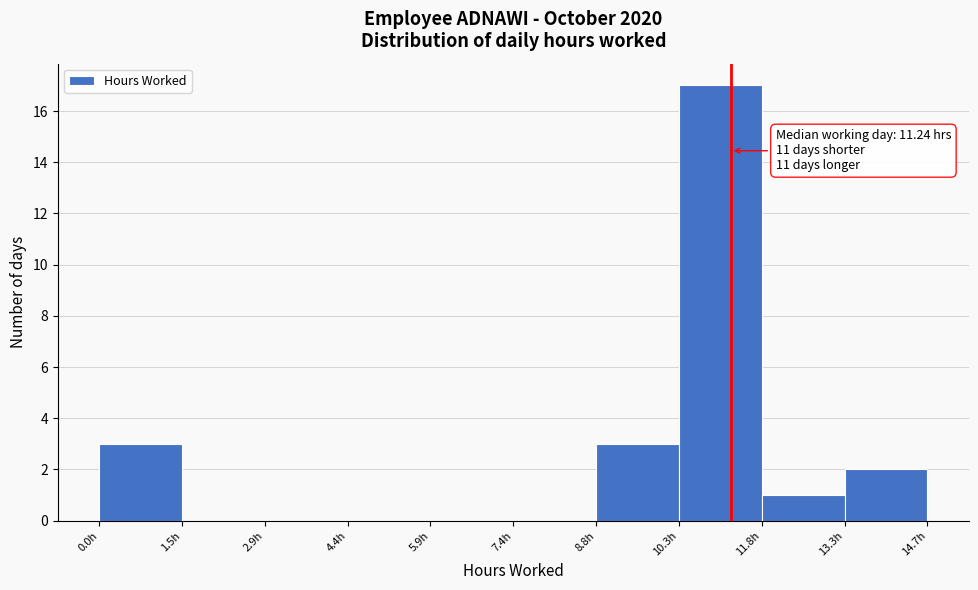

Over which range of the x-axis is the bar tallest?

10.4 to 11.8